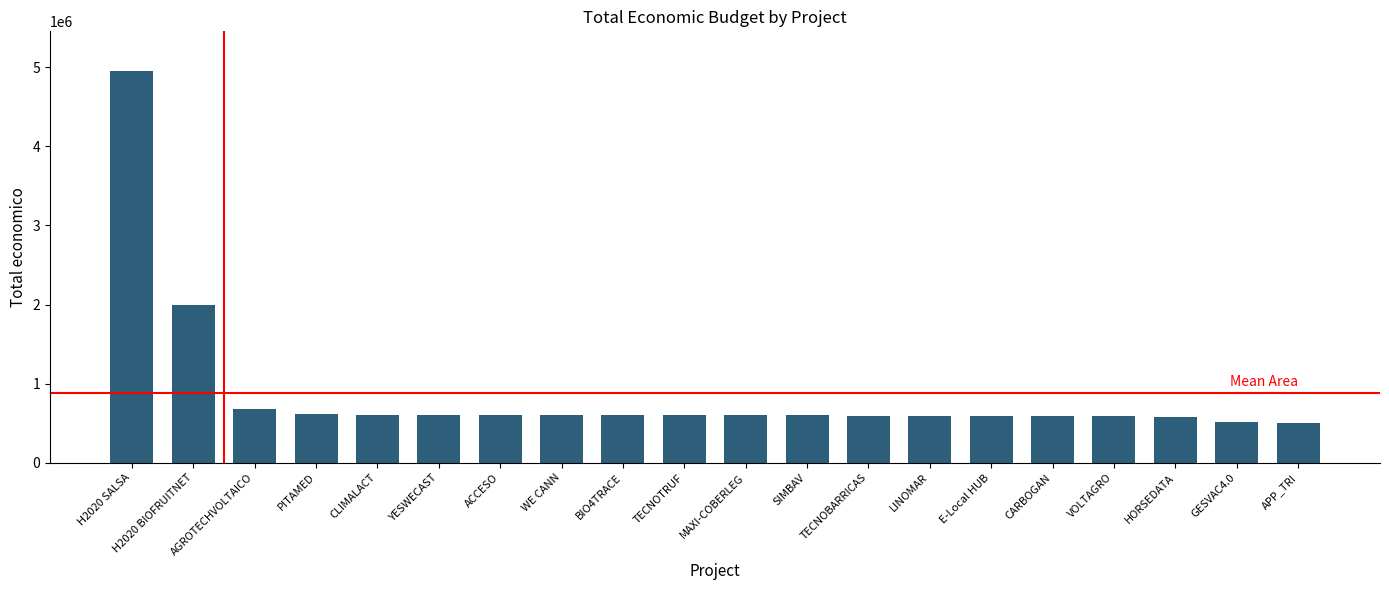

What is the label of the 13th bar from the left?

TECNOBARRICAS